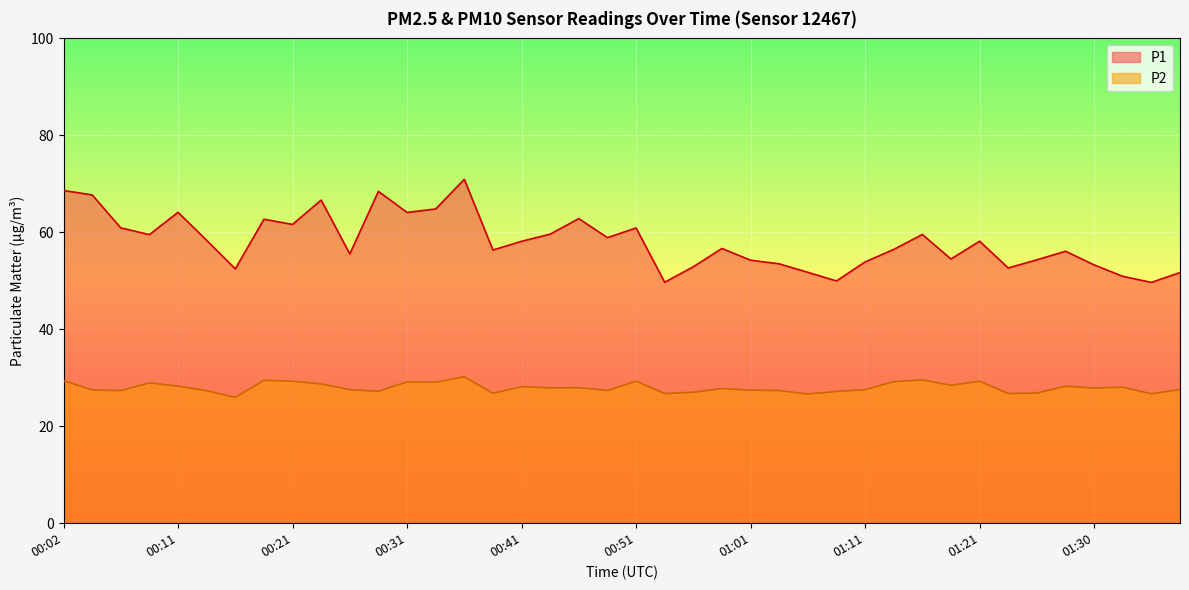

Which series changed the most between 00:21 and 01:30?

P1